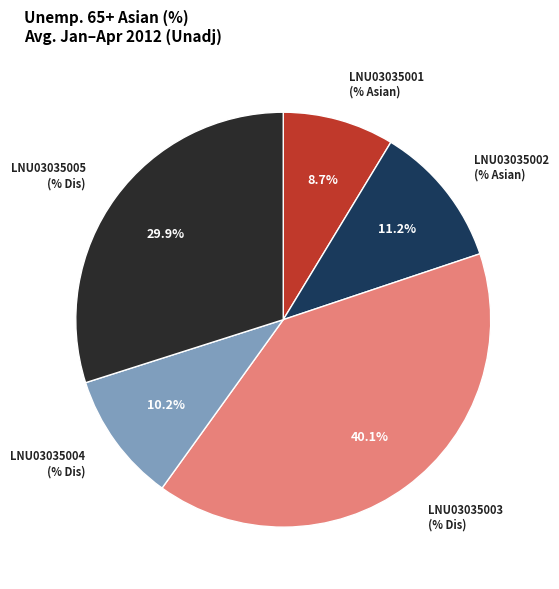

Is there any slice that represents more than half of the pie?

No